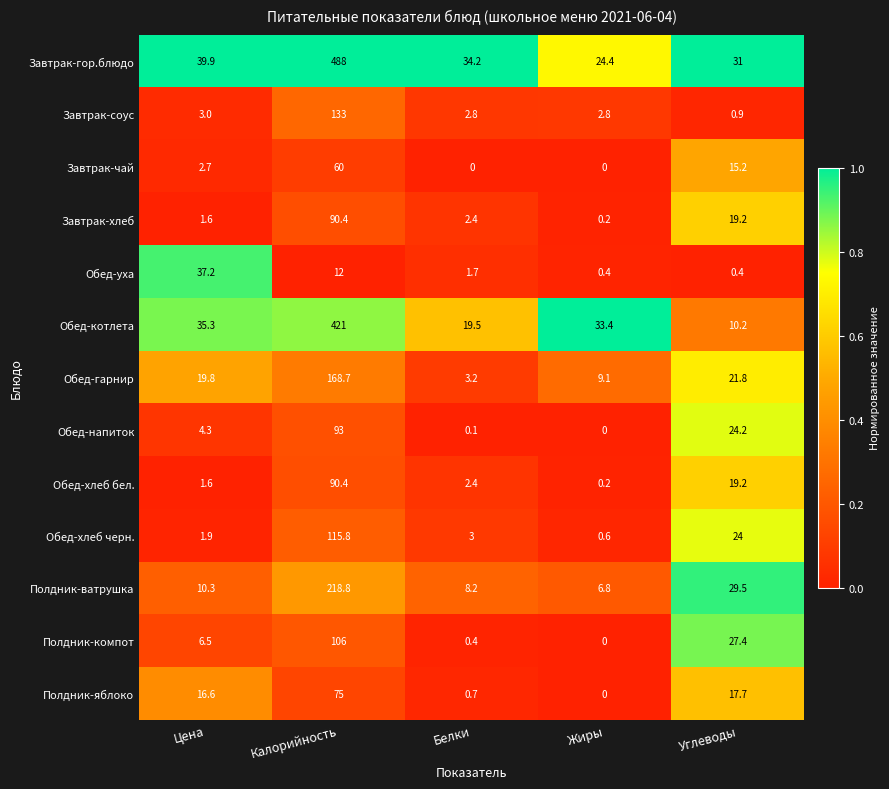

Which series has the widest spread of values?

Завтрак-гор.блюдо